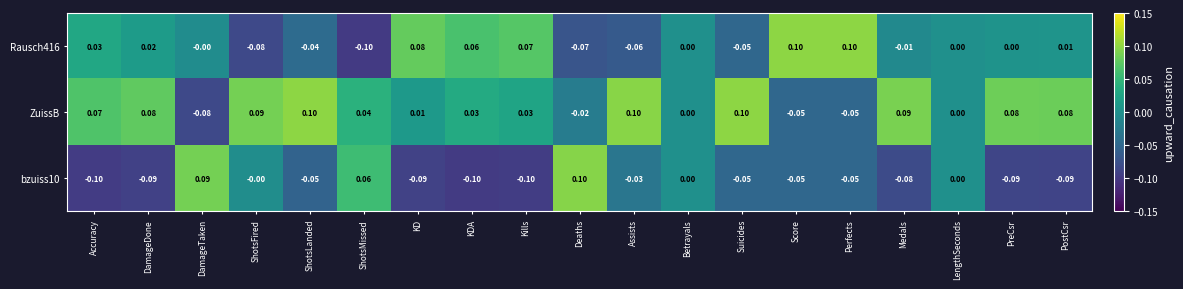

Where does the Rausch416 series first go above 0?

Accuracy